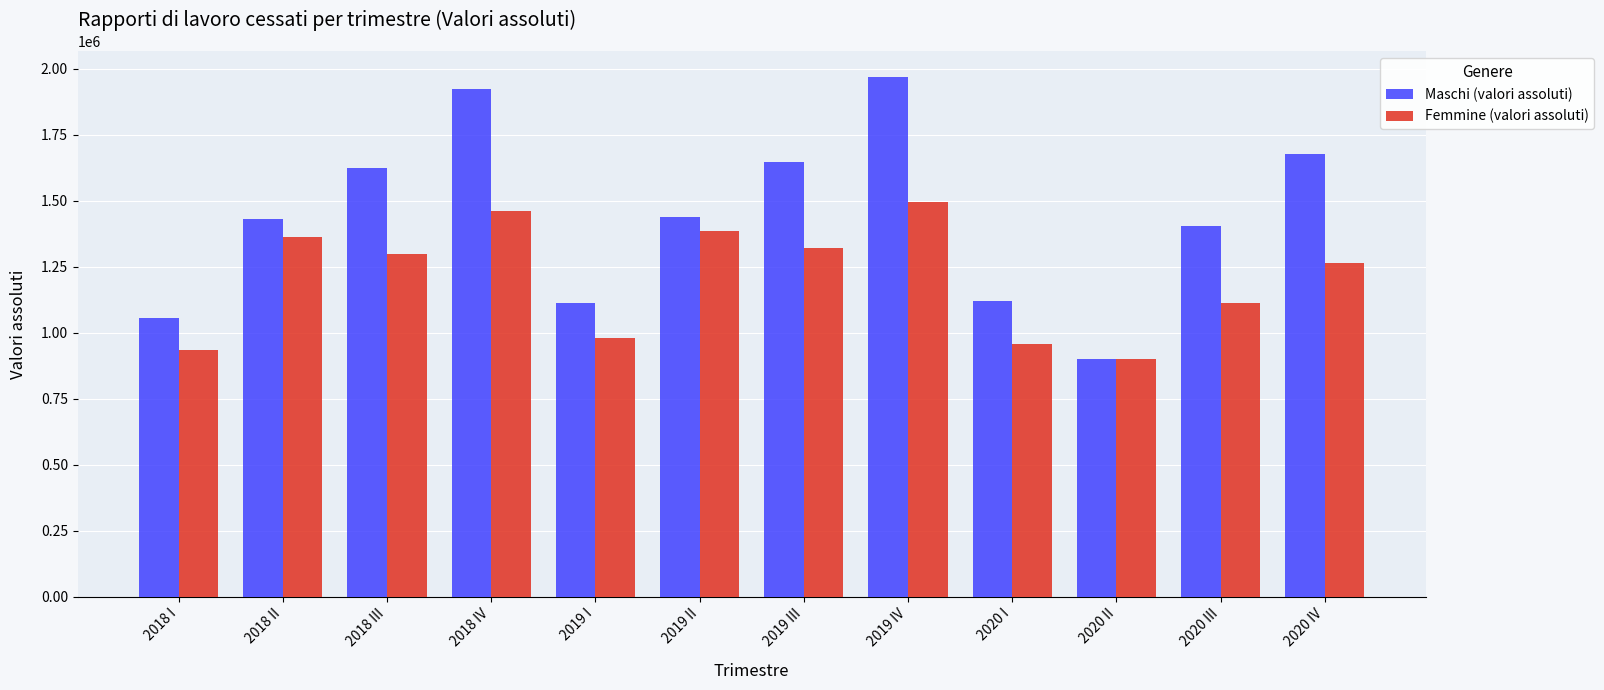

What is the maximum value shown in the chart?

1967851